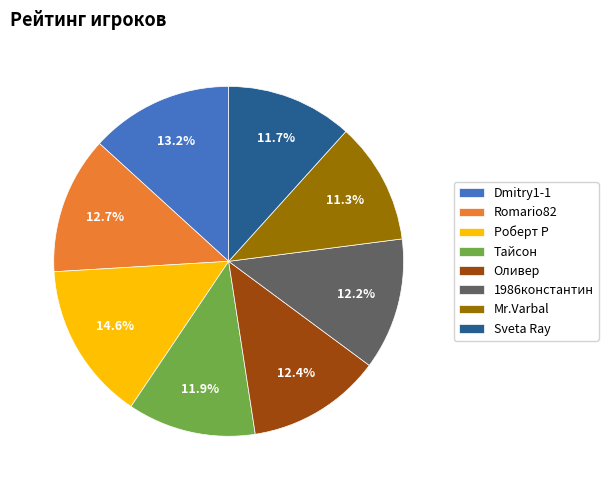

To the nearest percent, what percentage of the pie is Тайсон?

12%